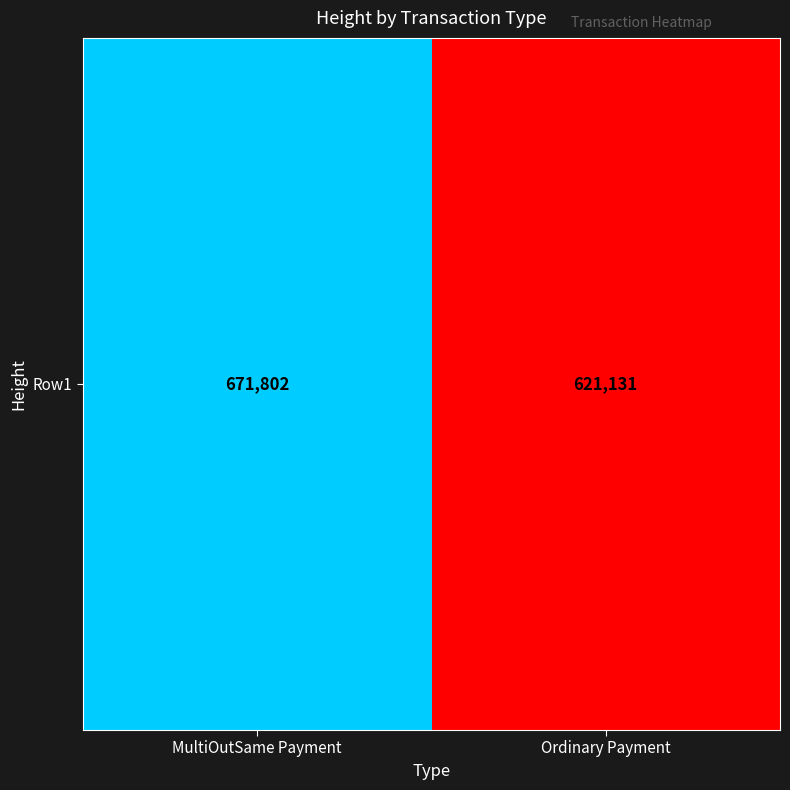

What is the difference between the maximum and minimum values?

50671